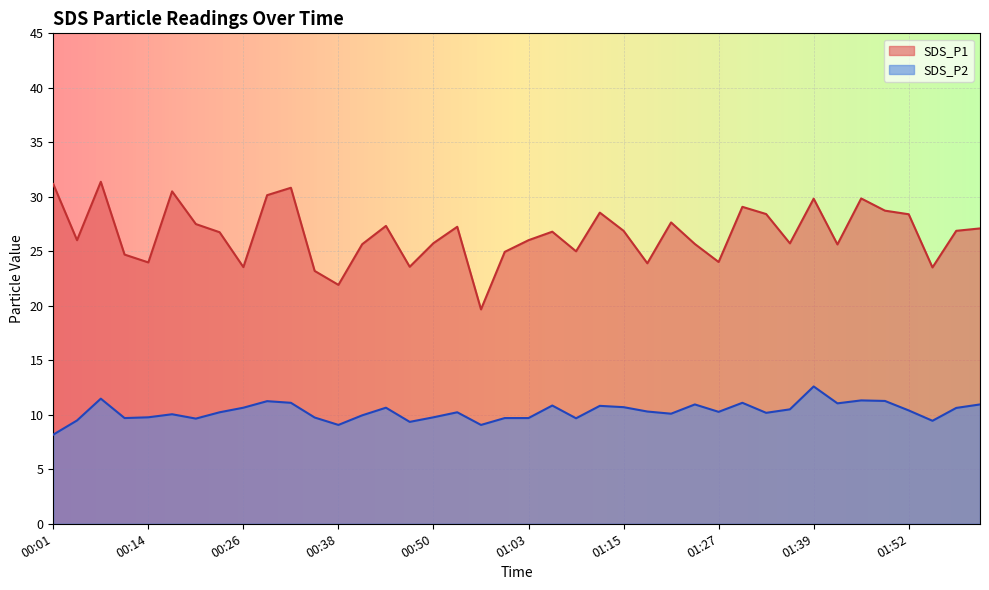

True or false: SDS_P2 has more than 2 points higher than both neighbors.

True